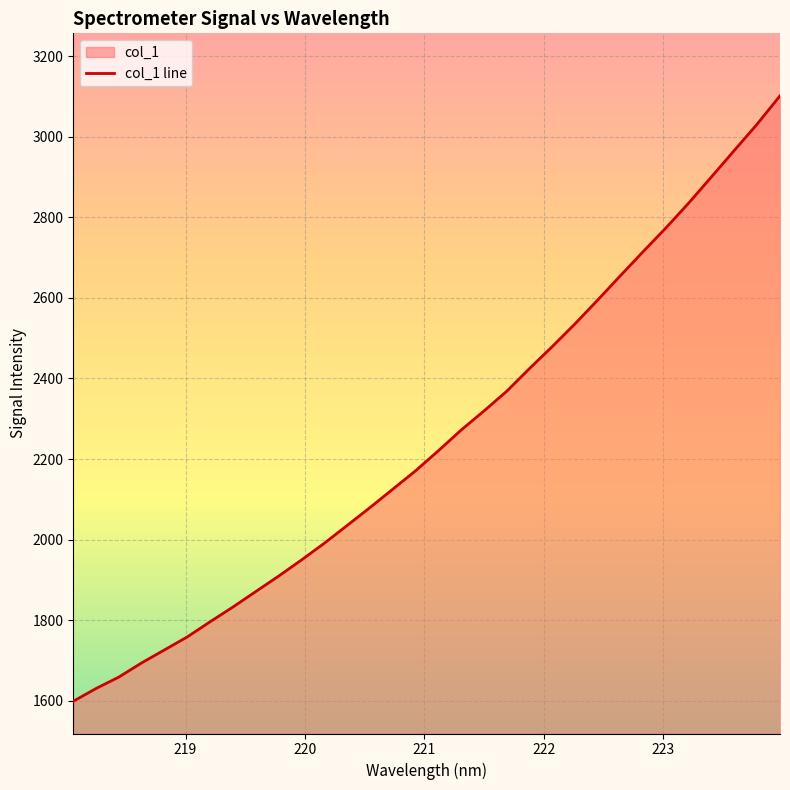

How many data points are above 2220?

16